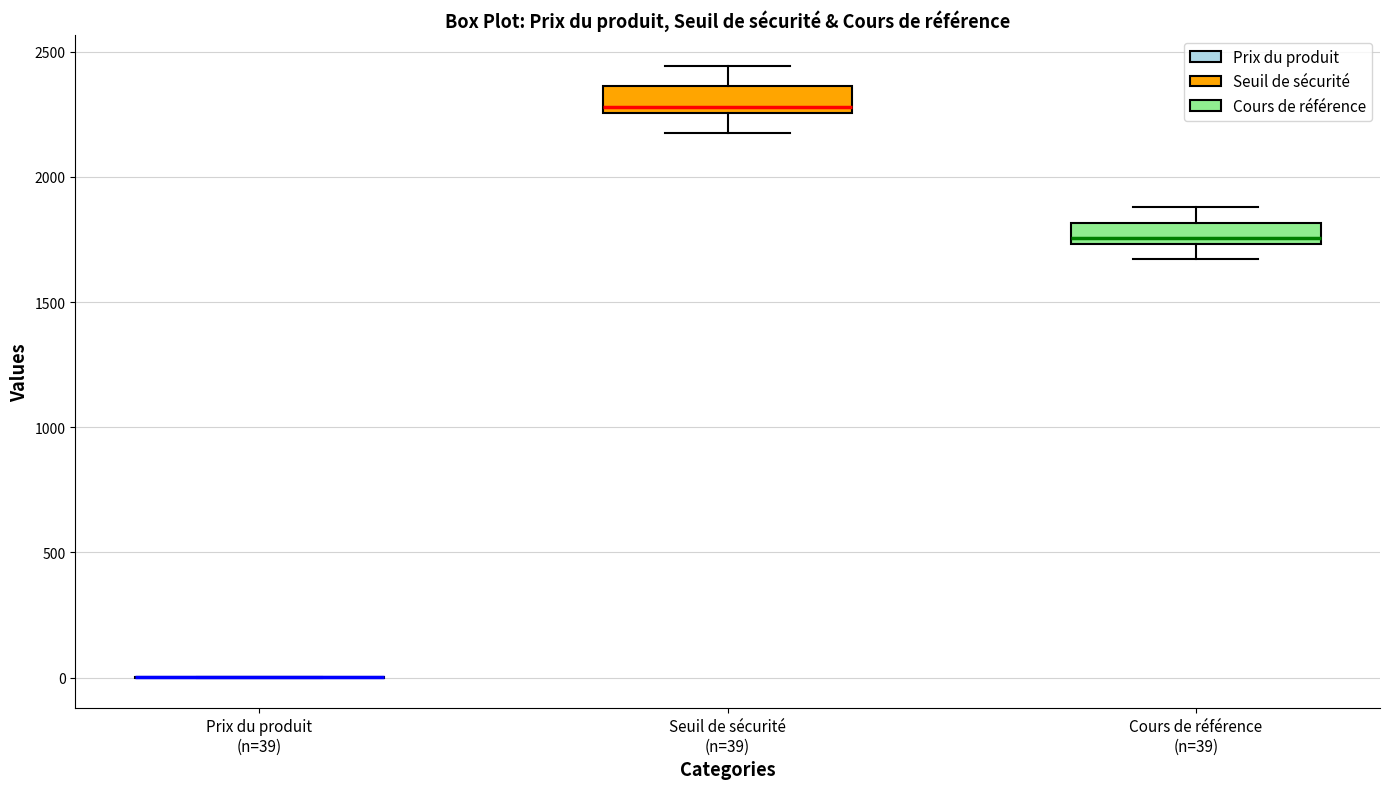

Reading left to right, transcribe this box plot: for each box, give where its median line is, the range the box spans, and where its two whiskers end, as read against the y-axis. The values are not printed on the chart, so give them approximately, as read against the axis.

Prix du produit (n=39): box collapsed to a line at 0, whiskers 0 to 0
Seuil de sécurité (n=39): median 2300, box 2250 to 2350, whiskers 2150 to 2450
Cours de référence (n=39): median 1750 (just above the box's lower edge), box 1750 to 1800, whiskers 1650 to 1900